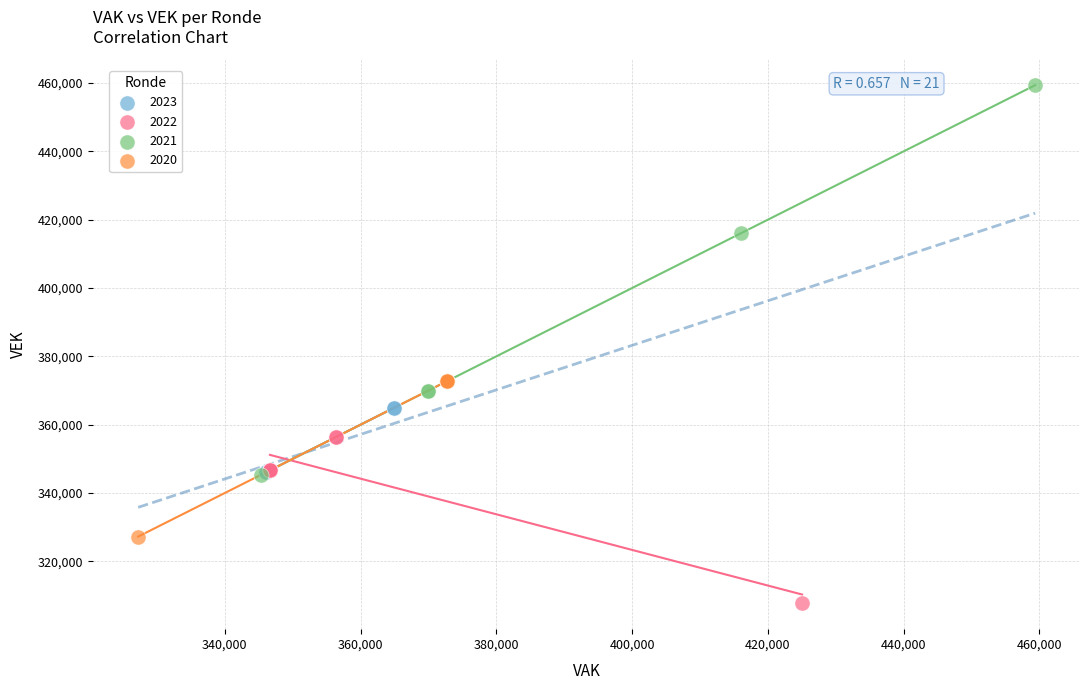

Which series has the largest Y range (max minus min)?

2021